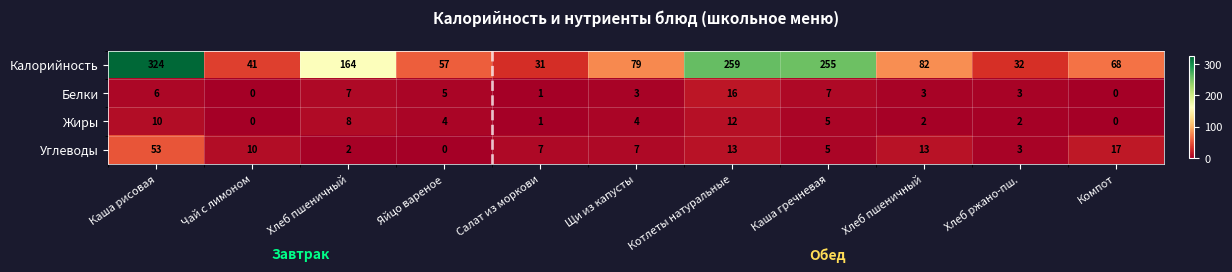

How many values in the Белки series are below 3?

3